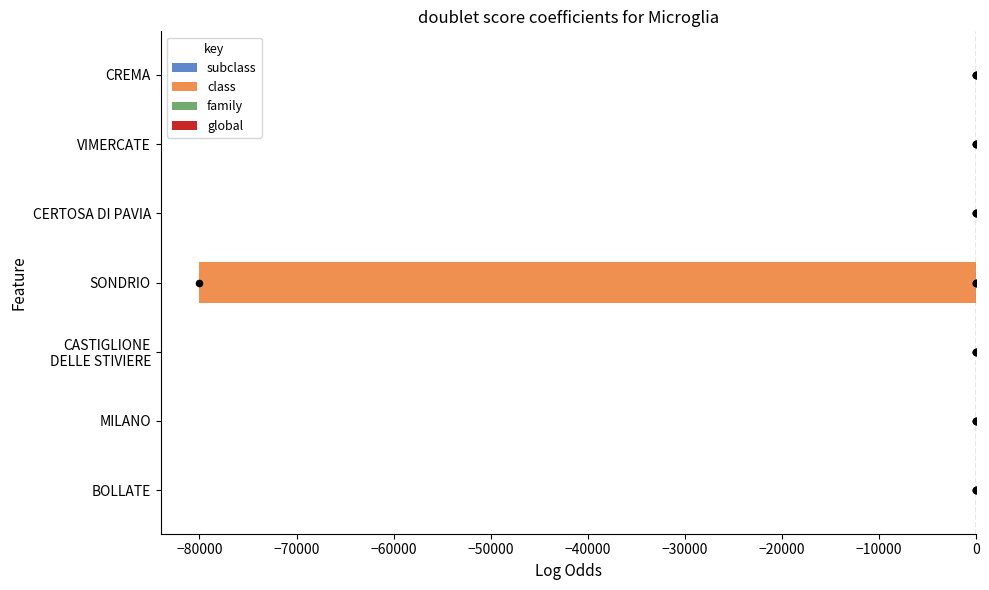

Is it true that class equals 0 at BOLLATE?

True